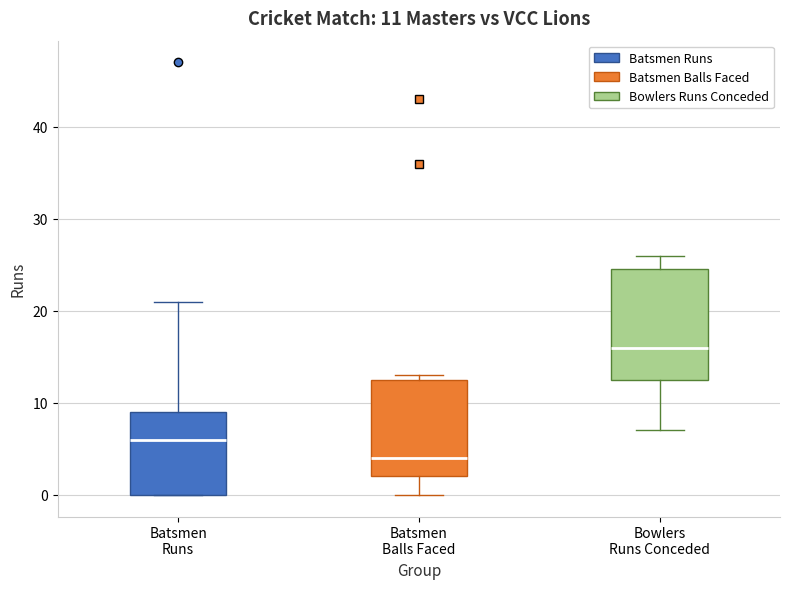

Comparing the boxes themselves (not the whiskers), which one is the tallest?

Bowlers Runs Conceded